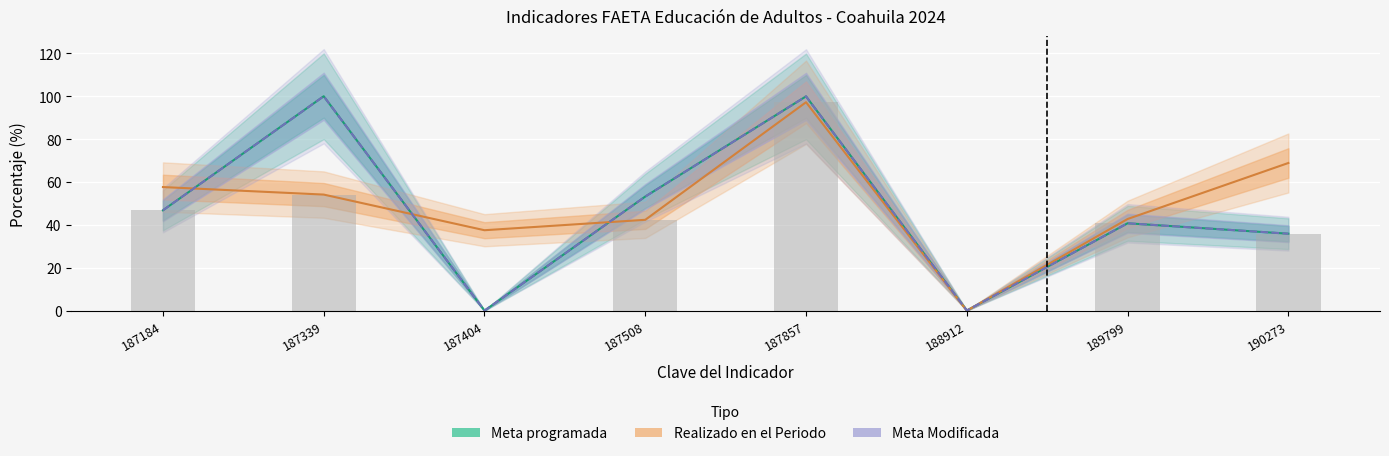

List the labels in order of Meta programada value, largest first.

187339, 187857, 187508, 187184, 189799, 190273, 188912, 187404